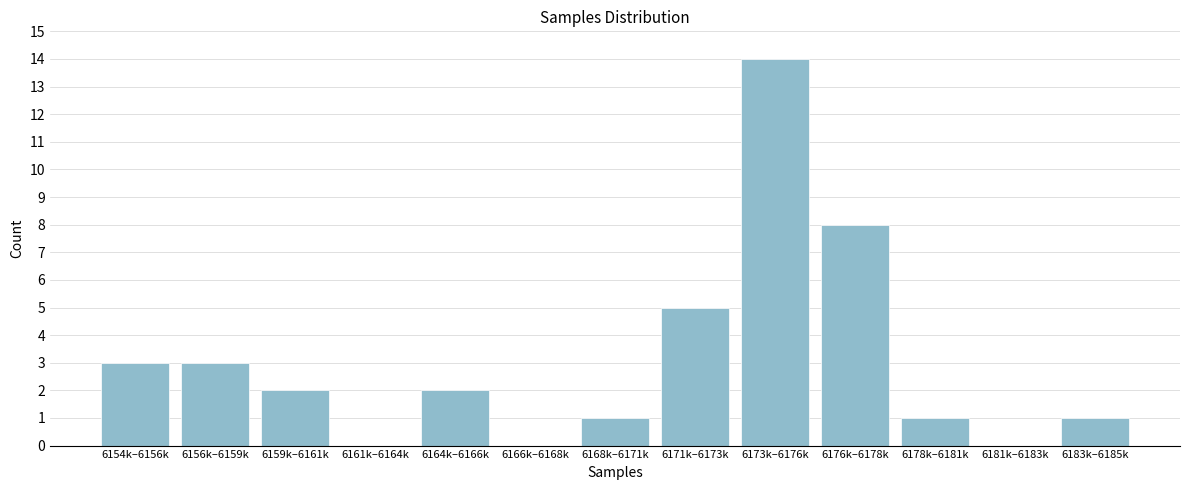

Reading left to right, list all the values displayed in this chart.

6154k–6156k=3	6156k–6159k=3	6159k–6161k=2	6161k–6164k=0	6164k–6166k=2	6166k–6168k=0	6168k–6171k=1	6171k–6173k=5	6173k–6176k=14	6176k–6178k=8	6178k–6181k=1	6181k–6183k=0	6183k–6185k=1